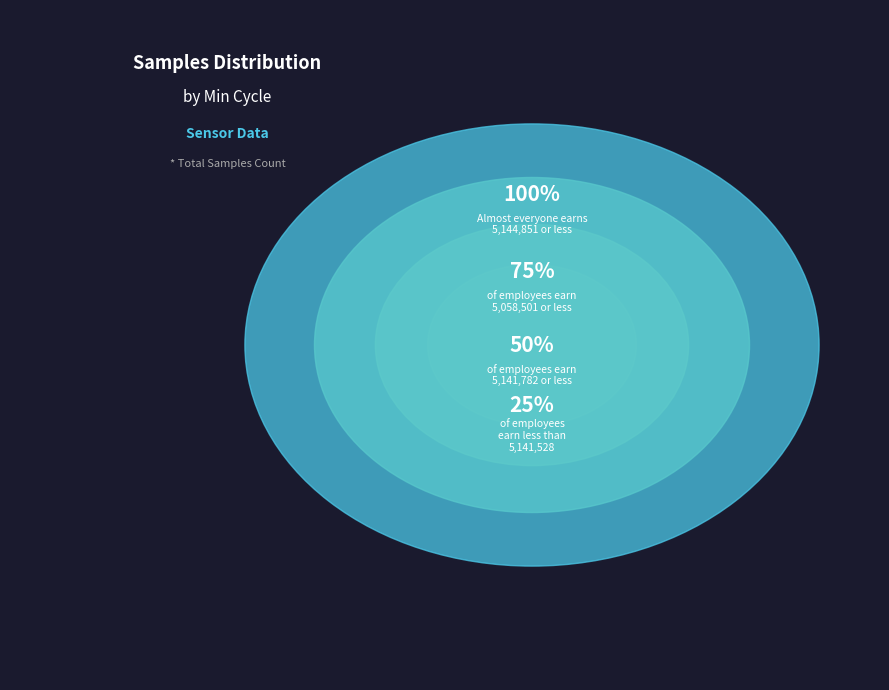

The 27 slice represents 1% of the pie. True or false?

False